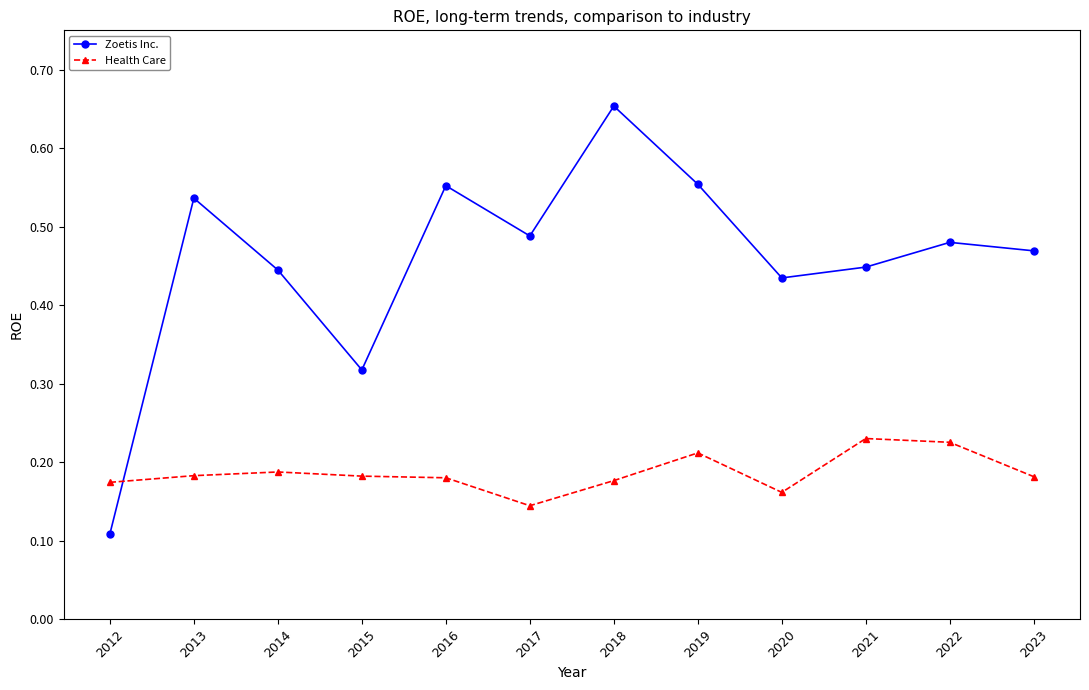

Rank the series by their average value, from lowest to highest.

Health Care, Zoetis Inc.